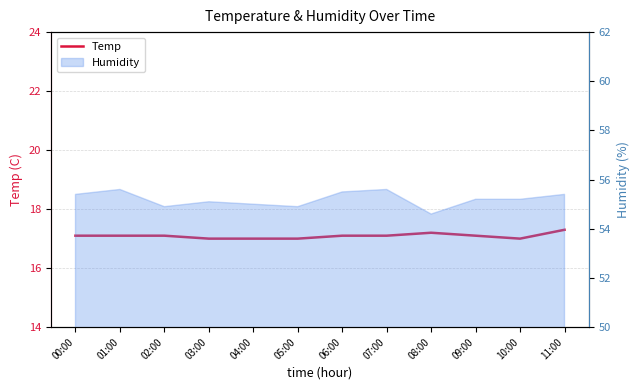

The value at 09:00 is 17.1. True or false?

True